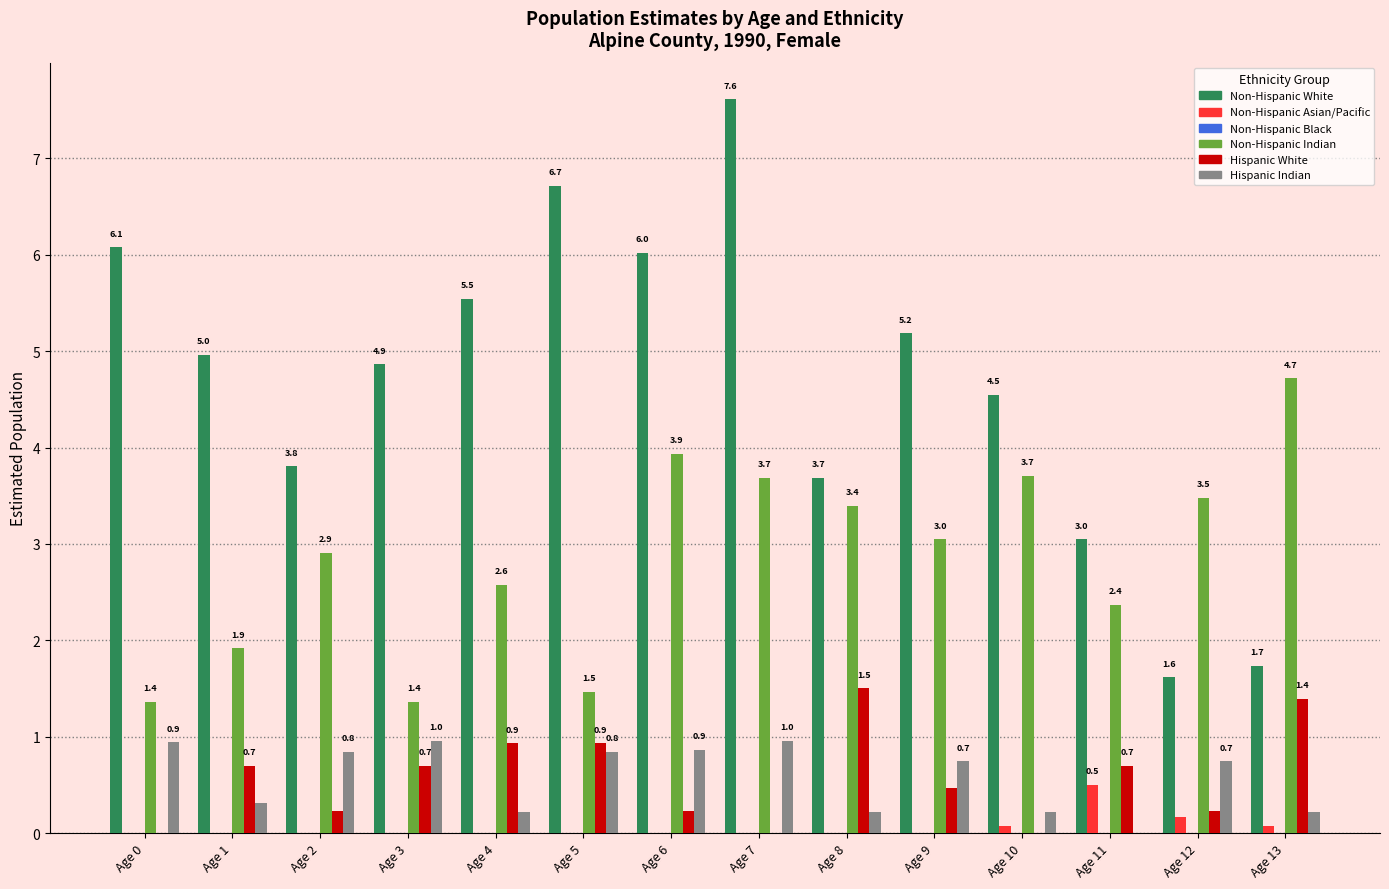

Which category has the highest value in the Non-Hispanic Asian/Pacific series?

Age 11